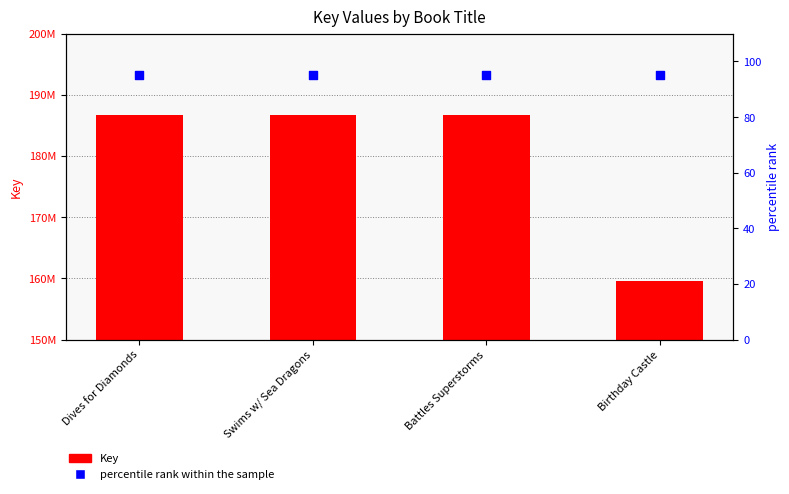

Is the value of Key at Battles Superstorms greater than the value of percentile rank within the sample at Dives for Diamonds?

Yes